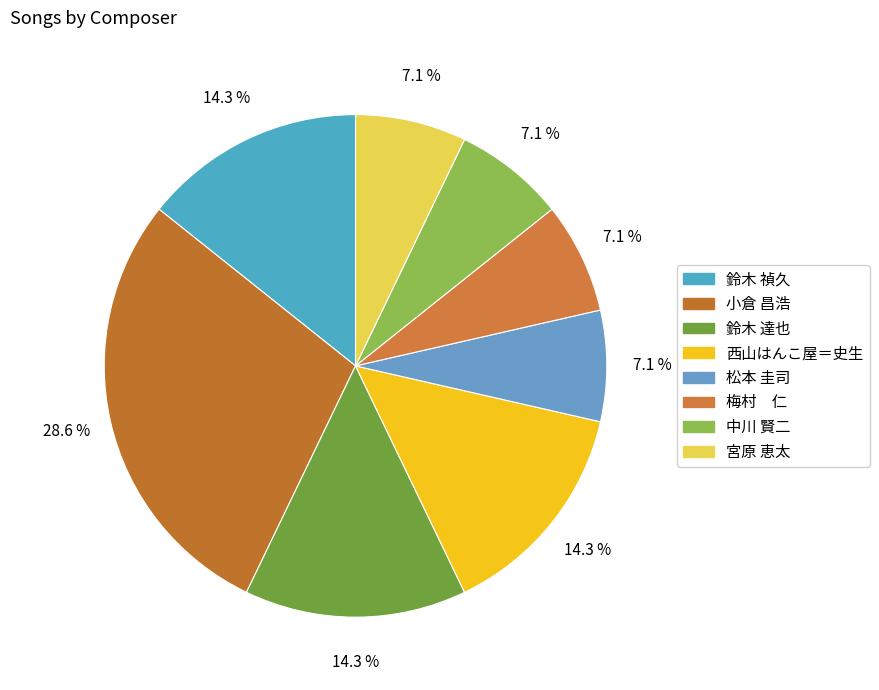

Approximately how many times larger is the value at 中川 賢二 compared to 西山はんこ屋＝史生?

0.5